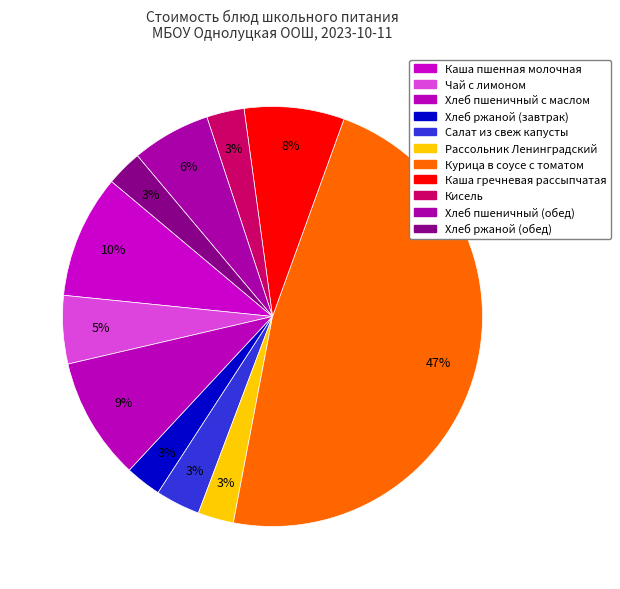

Does Хлеб пшеничный с маслом represent more than half of the total?

No